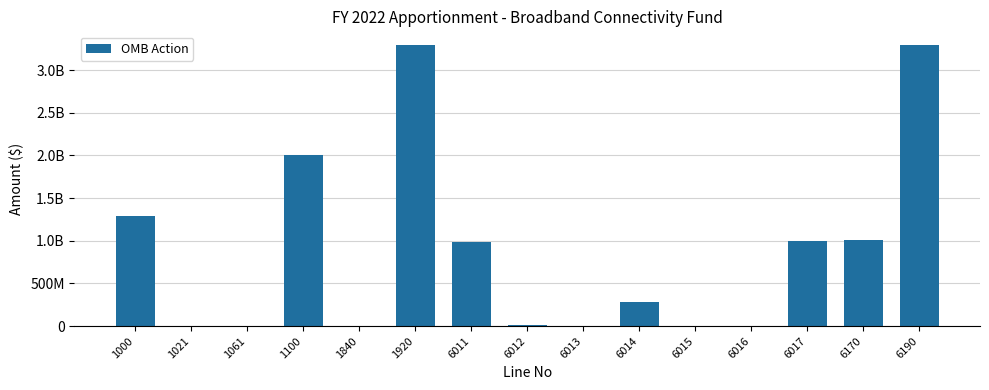

What is the value of the 14th bar from the left?

1008102028